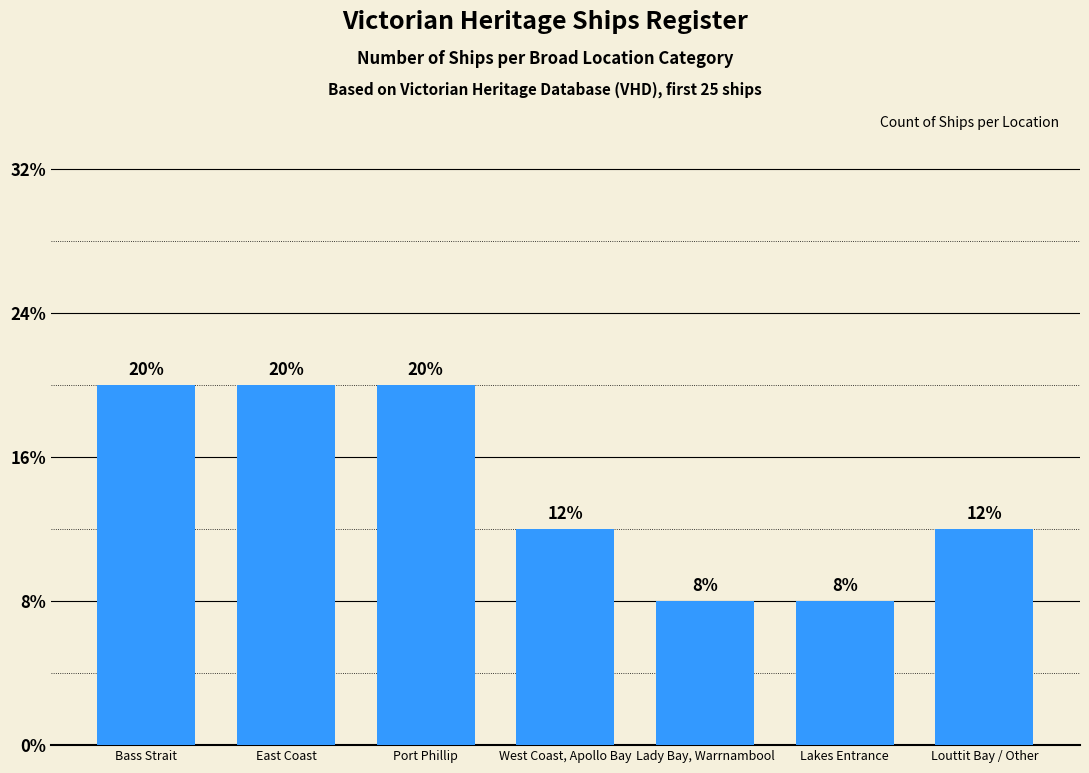

The value at West Coast, Apollo Bay is 3. True or false?

True